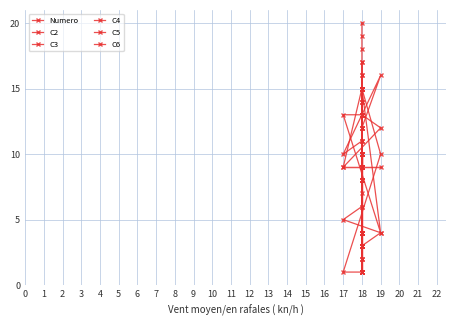

At which label does C2 first exceed 9?

18